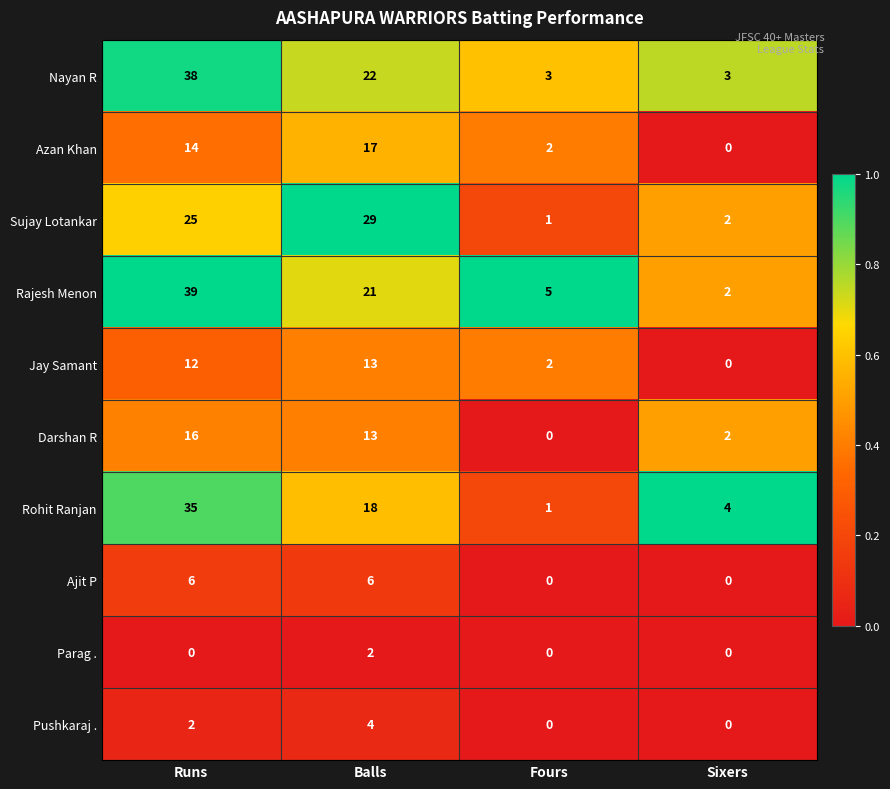

Rank the series by their maximum value, from lowest to highest.

Parag ., Pushkaraj ., Ajit P, Jay Samant, Darshan R, Azan Khan, Sujay Lotankar, Rohit Ranjan, Nayan R, Rajesh Menon